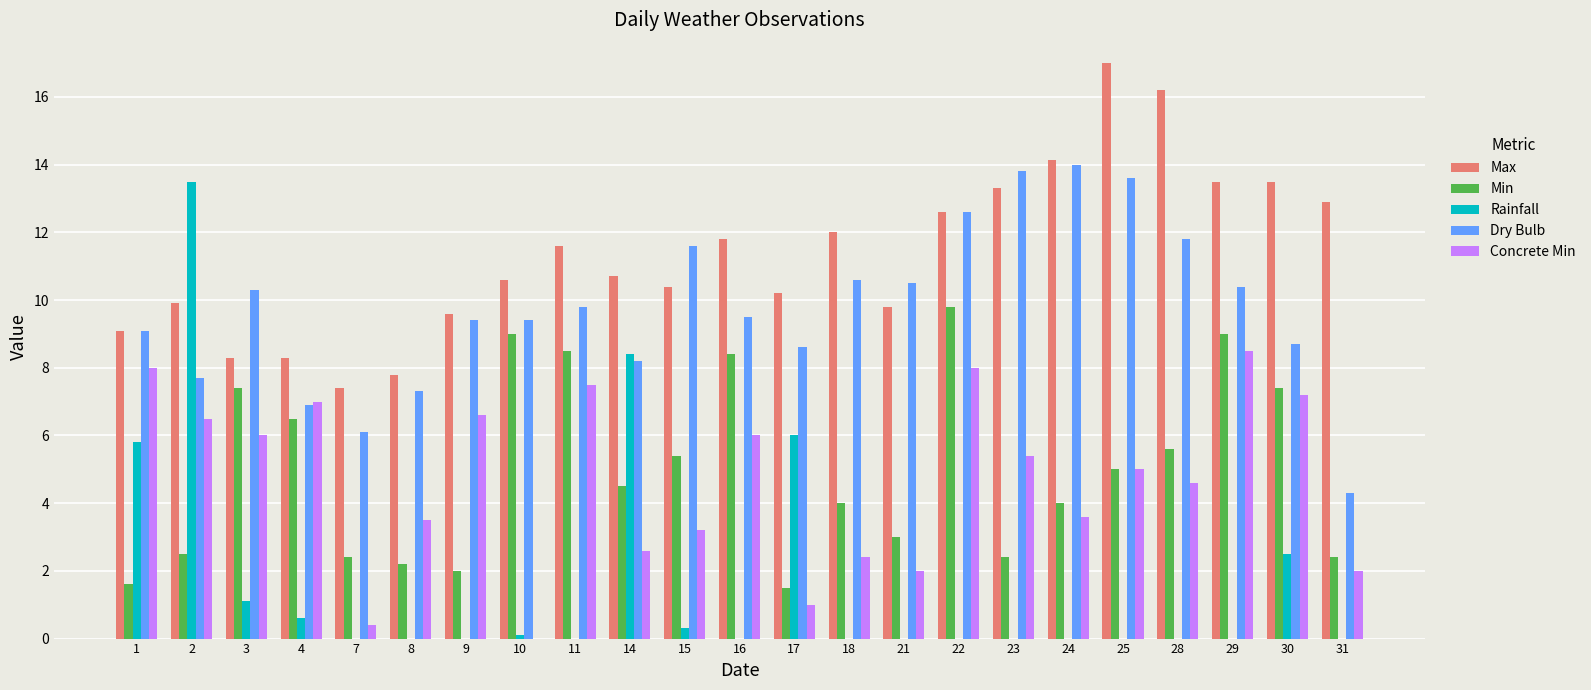

The value of Min at 8 is 2.2. True or false?

True